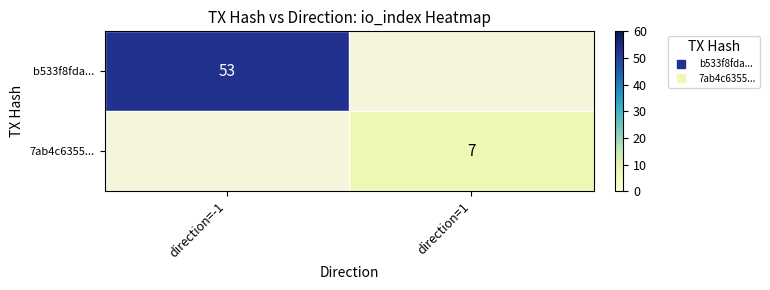

Which category has the lowest value across all series?

direction=1